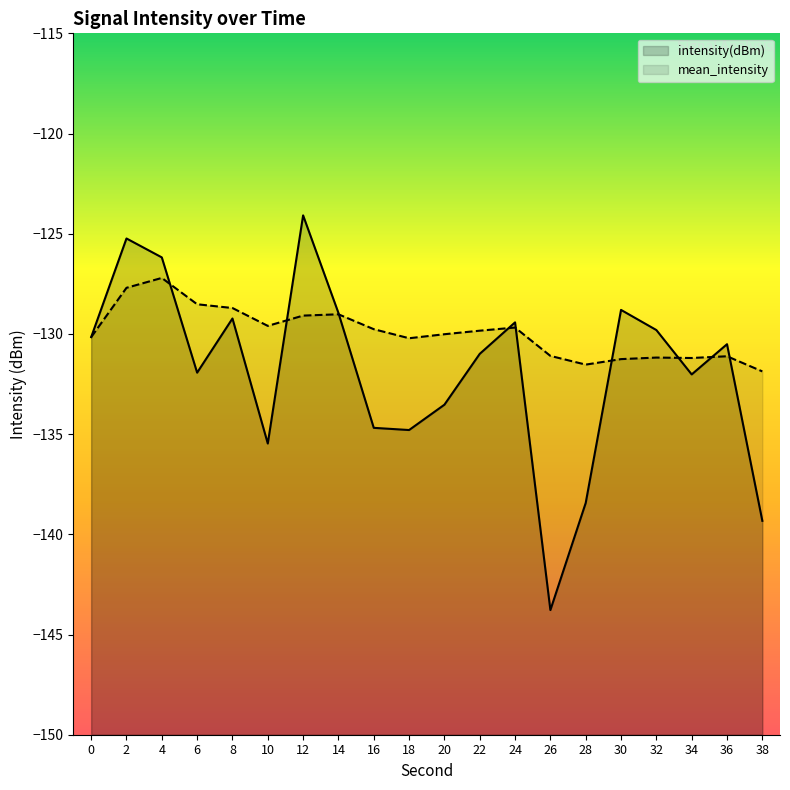

At which label does mean_intensity reach its minimum?

38